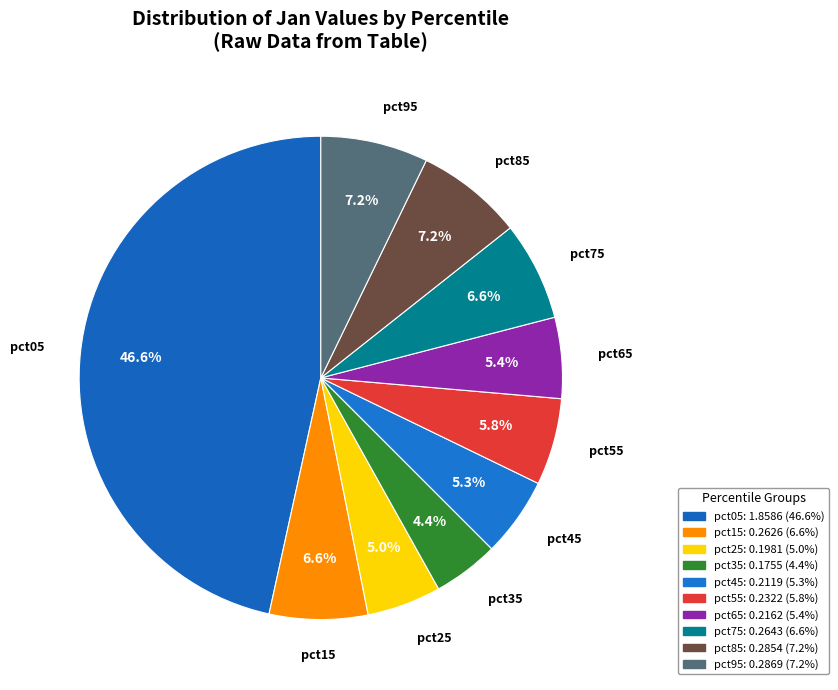

How many slices are in this pie chart?

10